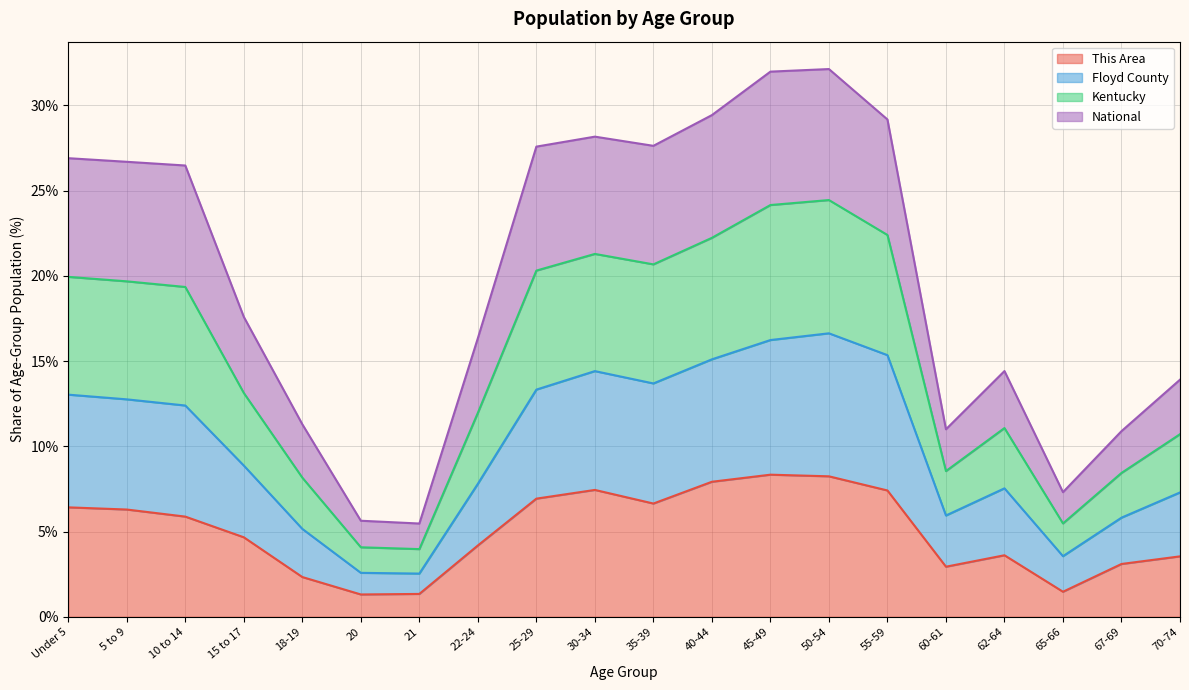

How many lines are shown in the chart?

4